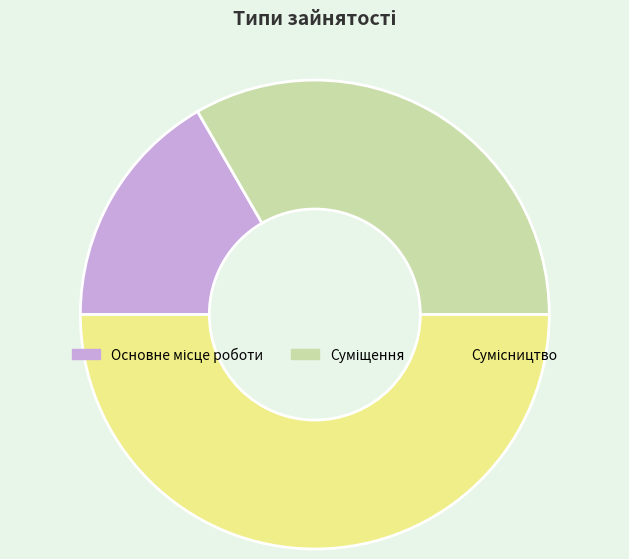

Rank the categories by value from highest to lowest.

Сумісництво, Суміщення, Основне місце роботи